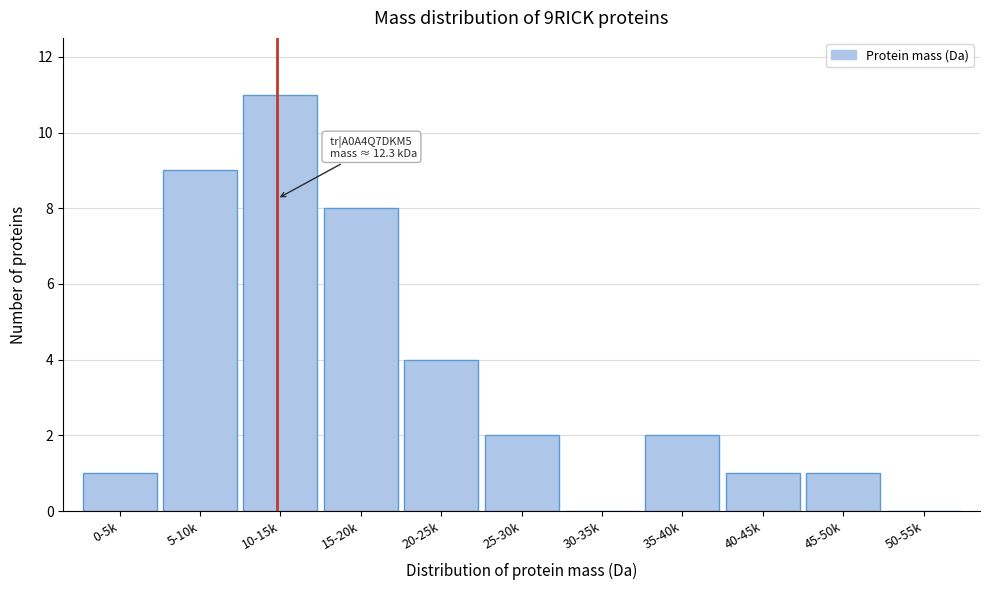

Reading left to right, what are all the values shown in this chart?

0-5k=1	5-10k=9	10-15k=11	15-20k=8	20-25k=4	25-30k=2	30-35k=0	35-40k=2	40-45k=1	45-50k=1	50-55k=0